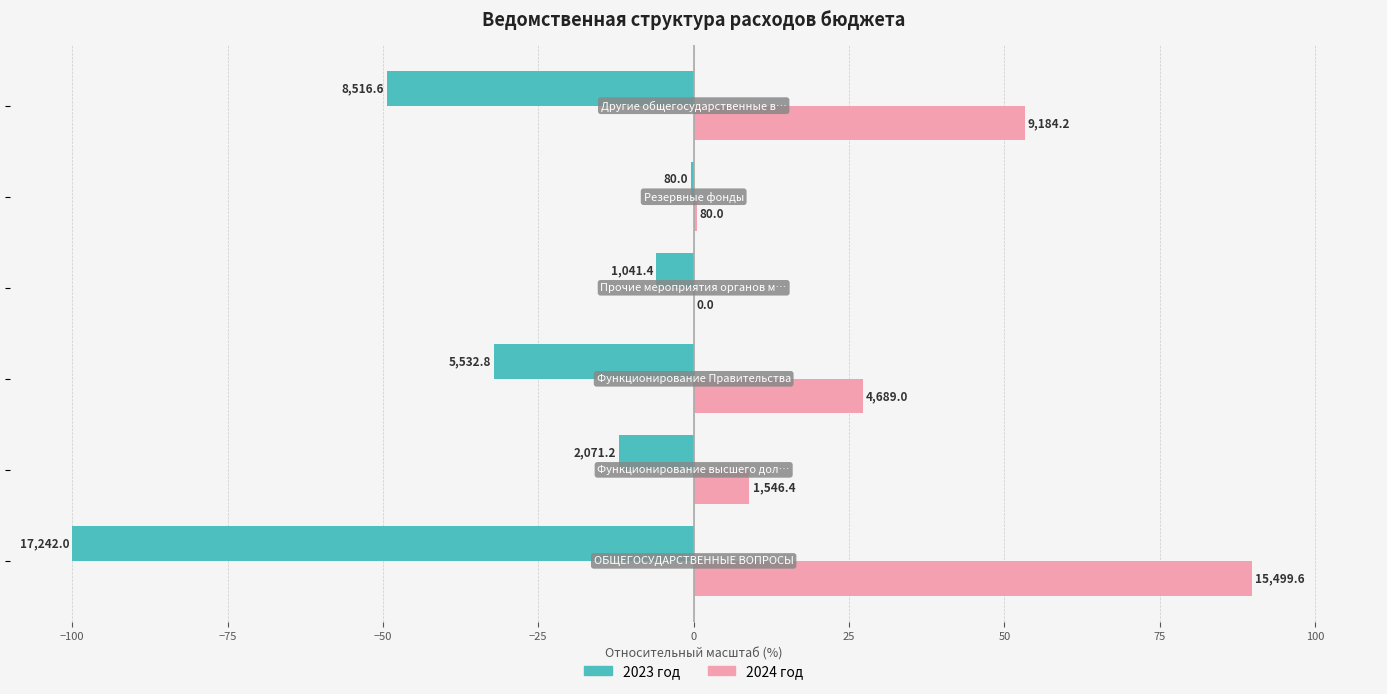

Which series has the largest range (max minus min)?

2023 год